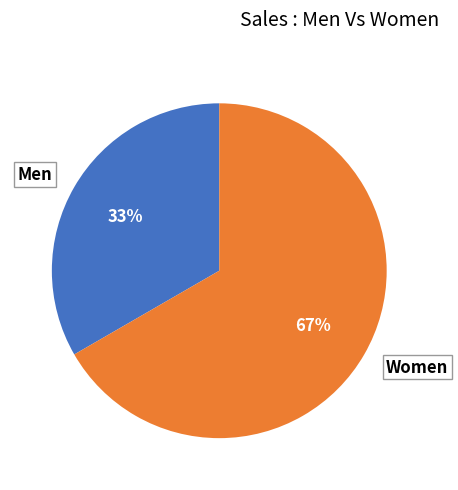

What is the largest slice in the pie chart?

Women